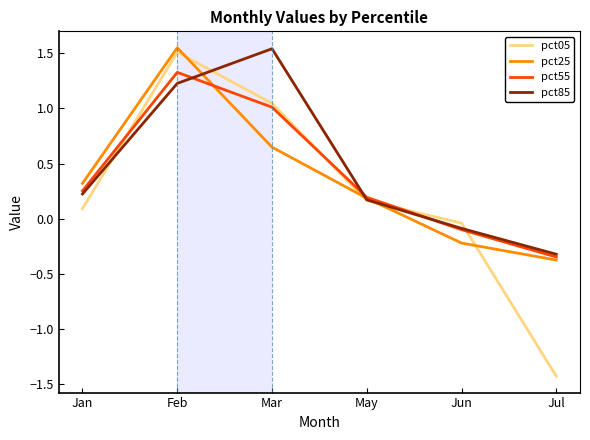

What are all the series names shown in the legend?

pct05, pct25, pct55, pct85